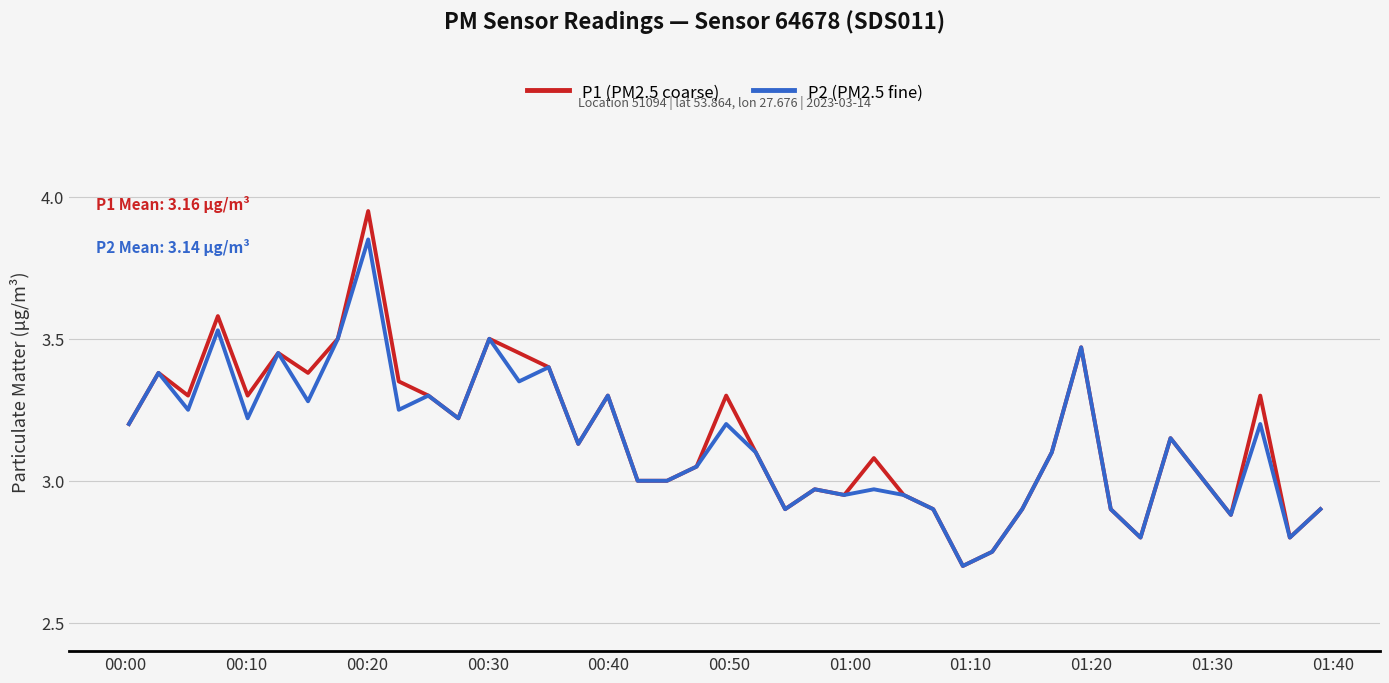

List the series in order of their peak value, lowest first.

P2 (PM2.5 fine), P1 (PM2.5 coarse)